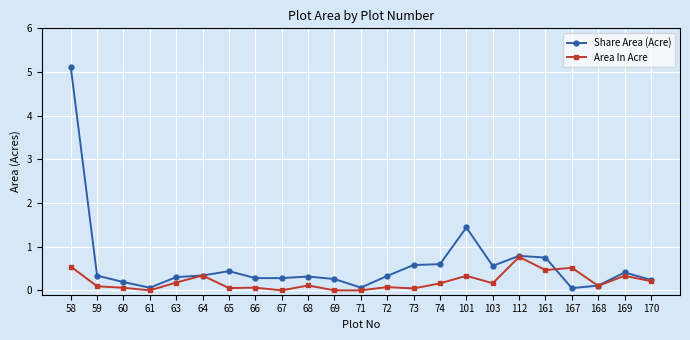

List the series in order of their overall mean, lowest first.

Area In Acre, Share Area (Acre)